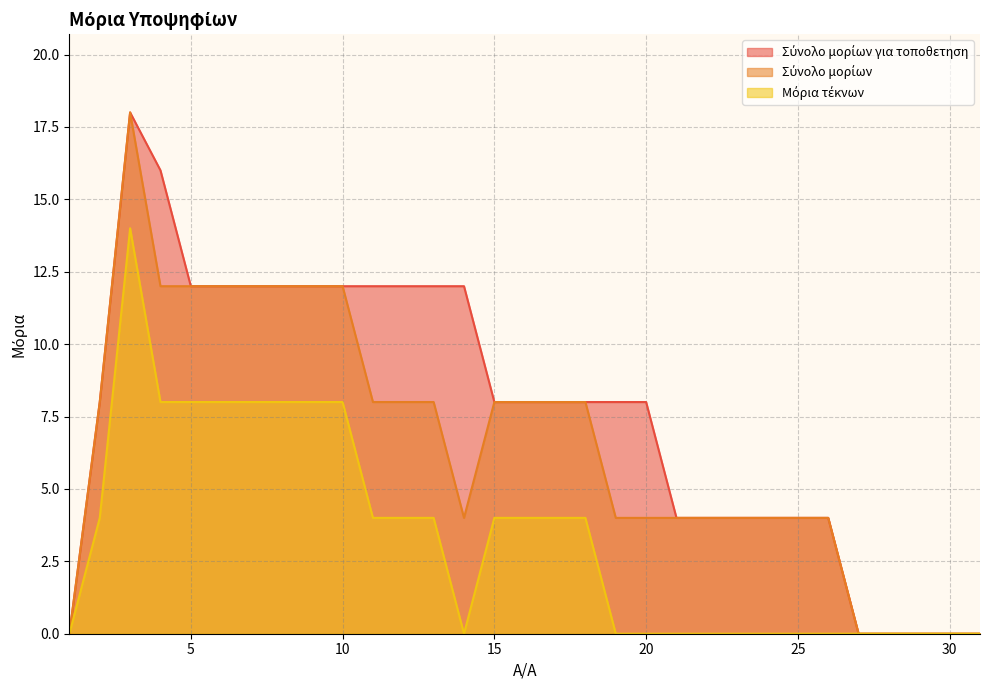

Which category has the highest value across all series?

3